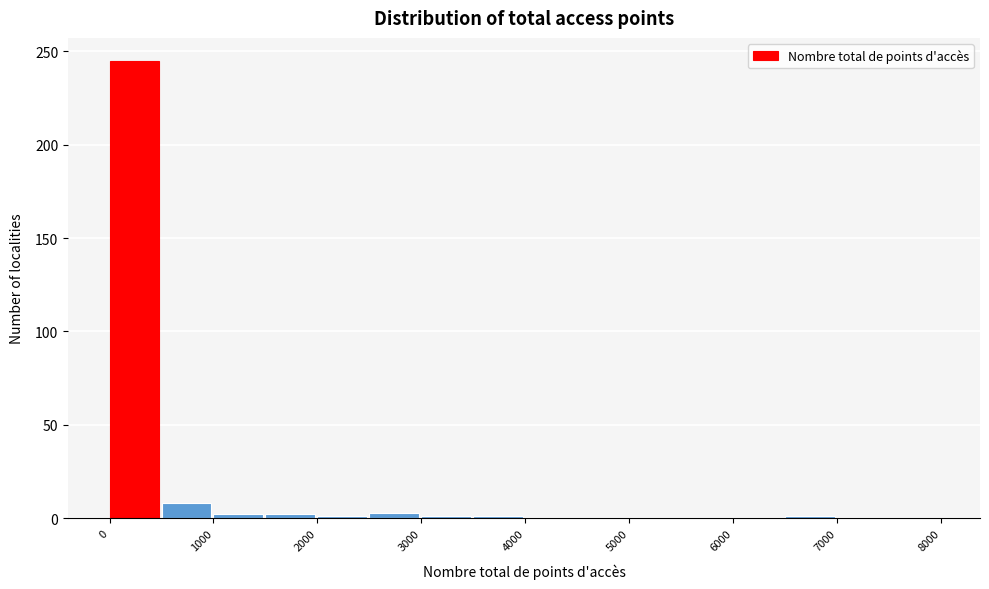

Reading left to right, transcribe this chart: for each bar, give the range it covers on the x-axis and its height. The values are not printed on the chart, so give them approximately, as read against the axis.

0 to 500: 245
500 to 1000: 10
1000 to 1500: under 5
1500 to 2000: under 5
2000 to 2500: under 5
2500 to 3000: under 5
3000 to 3500: under 5
3500 to 4000: under 5
4000 to 4500: 0
4500 to 5000: 0
5000 to 5500: 0
5500 to 6000: 0
6000 to 6500: 0
6500 to 7000: under 5
7000 to 7500: 0
7500 to 8000: 0